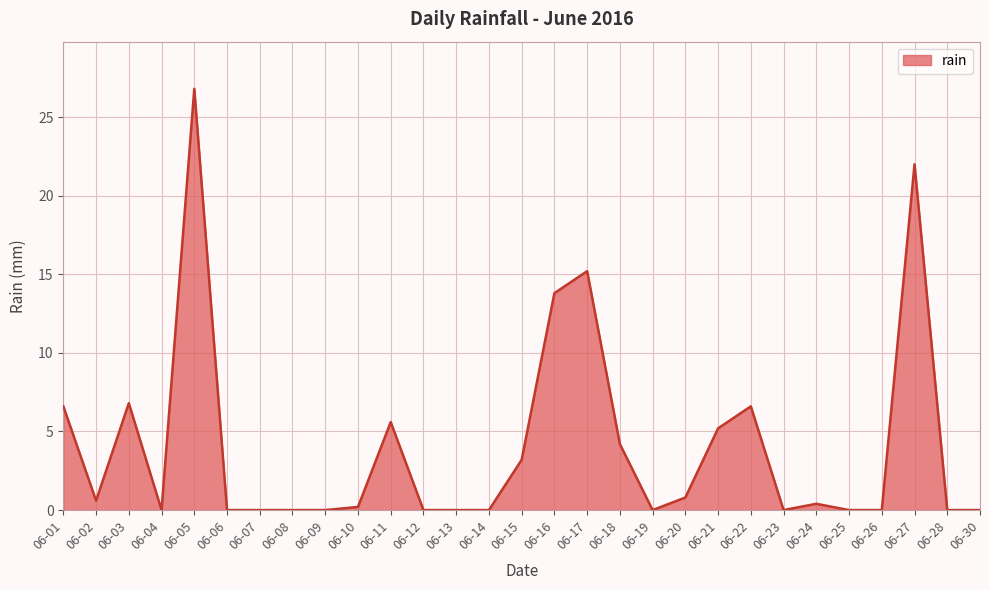

Is it true that the value at 06-19 is -9.2?

False